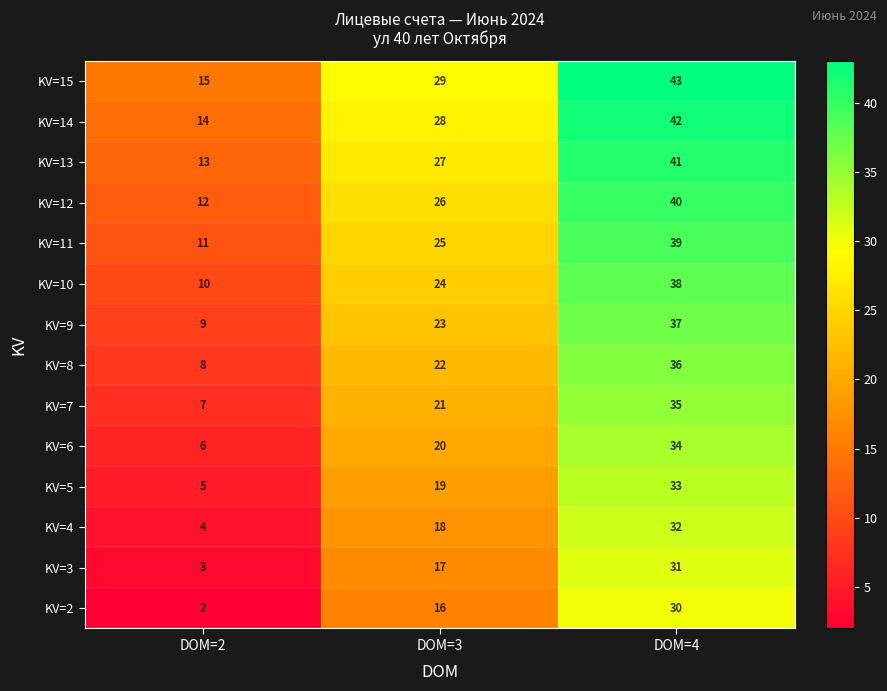

List the series in order of their peak value, highest first.

KV=15, KV=14, KV=13, KV=12, KV=11, KV=10, KV=9, KV=8, KV=7, KV=6, KV=5, KV=4, KV=3, KV=2